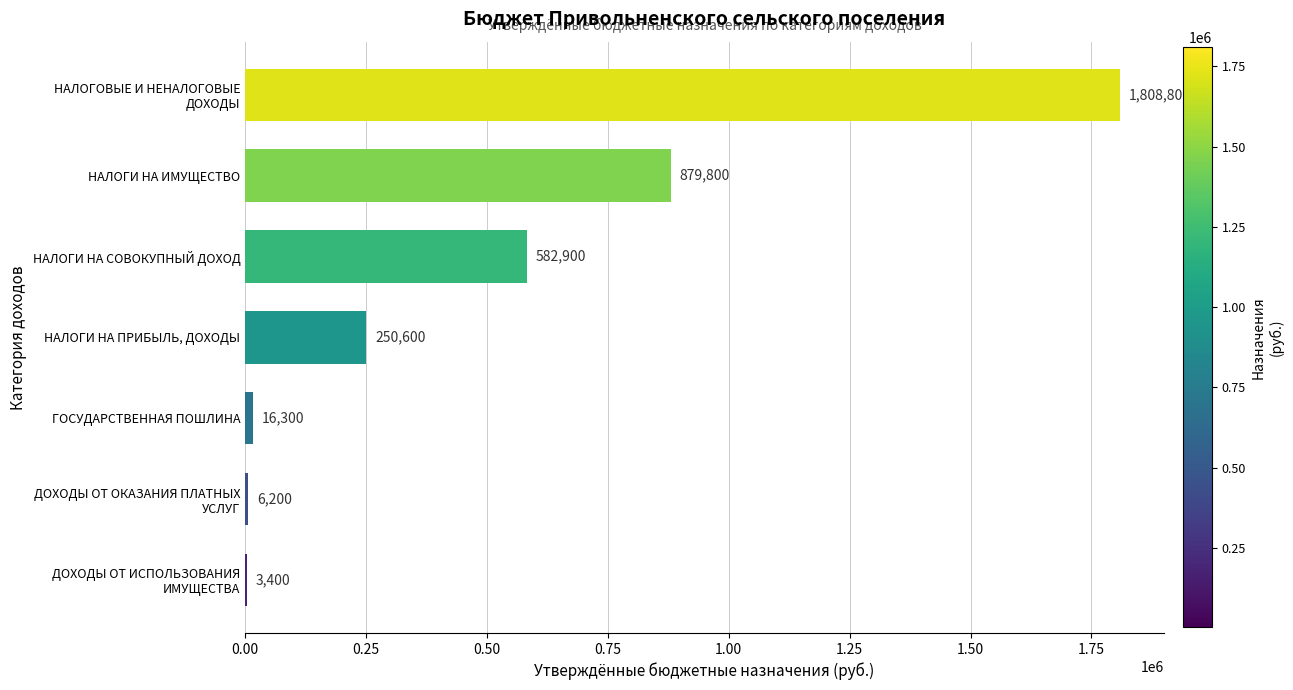

The value at НАЛОГИ НА ПРИБЫЛЬ, ДОХОДЫ is 250600. True or false?

True